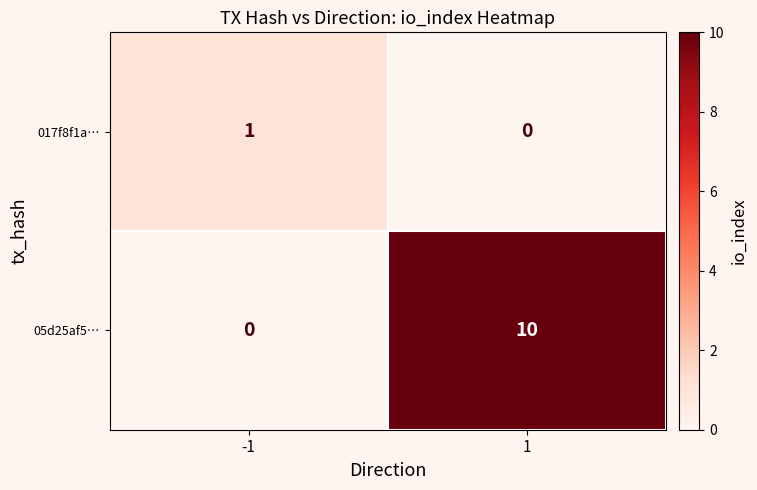

Reading left to right, extract all data points from this chart.

017f8f1a…: 1	0
05d25af5…: 0	10